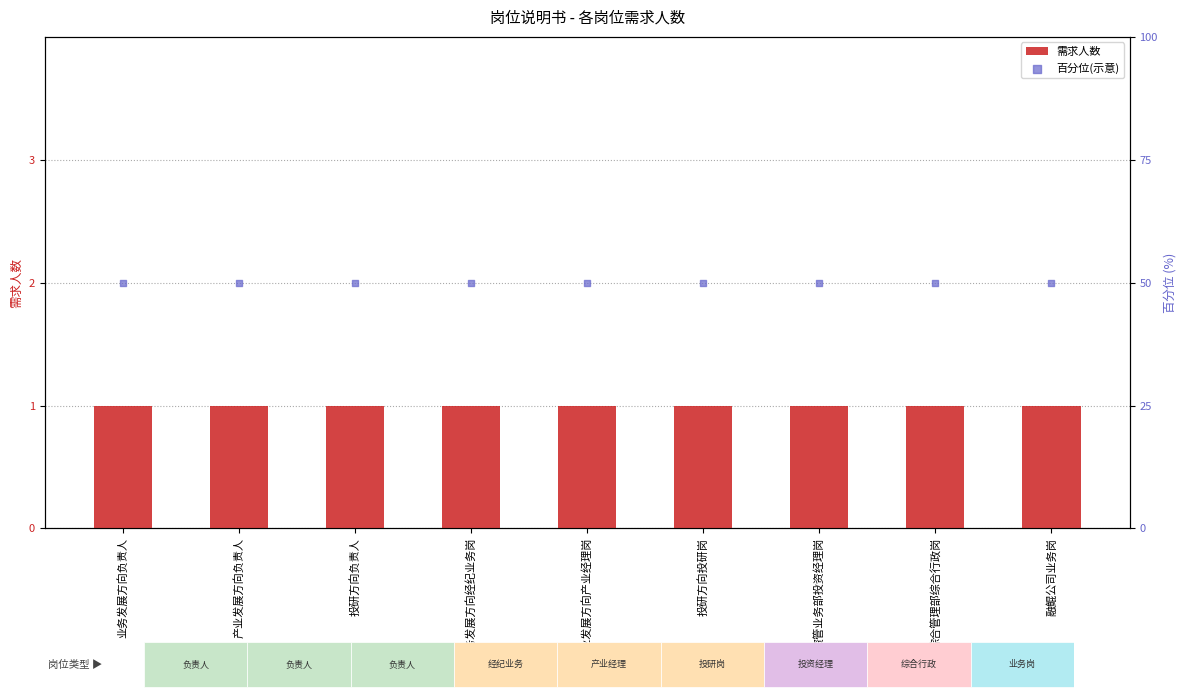

At which category is the sum across all series the highest?

业务发展方向负责人